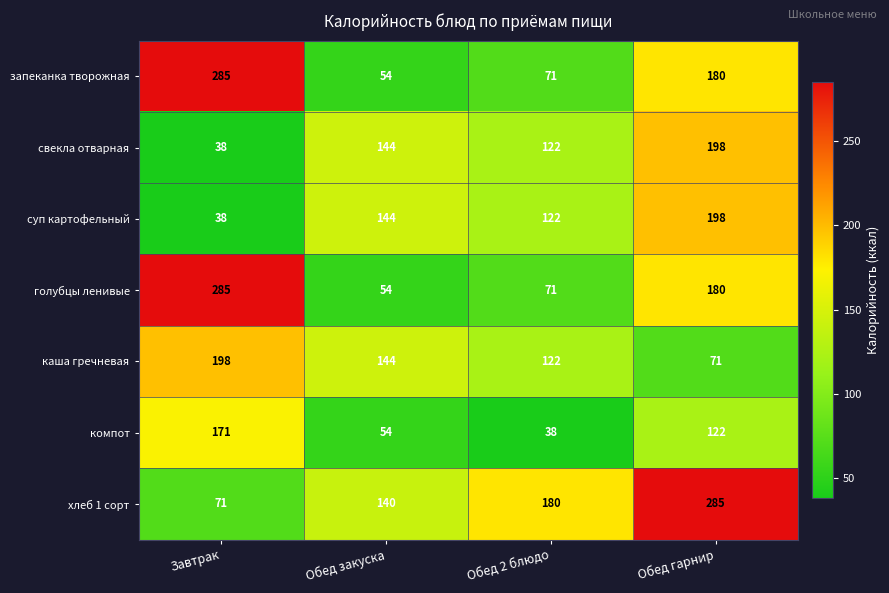

What is the highest value of the хлеб 1 сорт series?

285